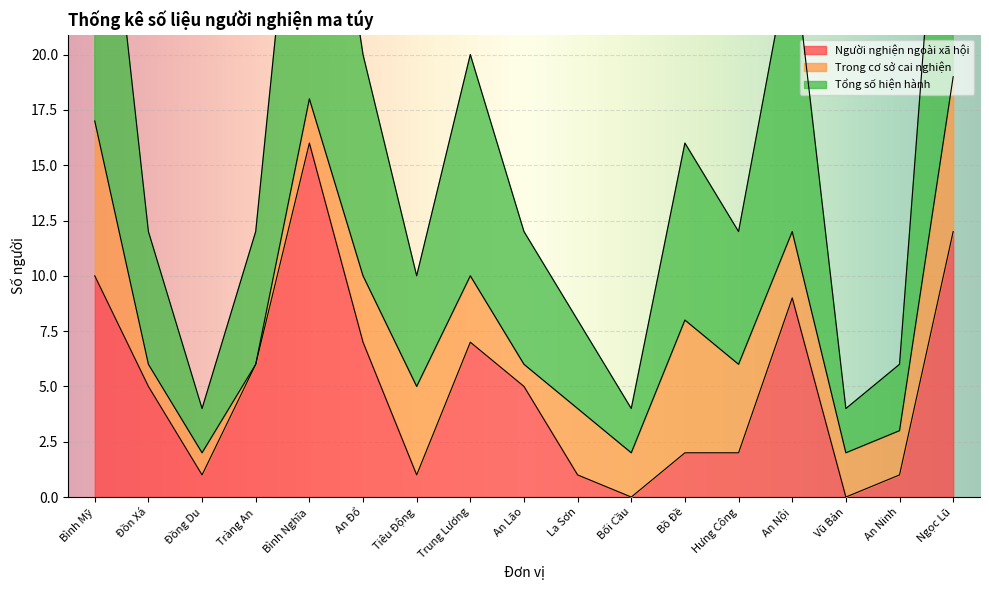

What is the average value of the Tổng số hiện hành series?

16